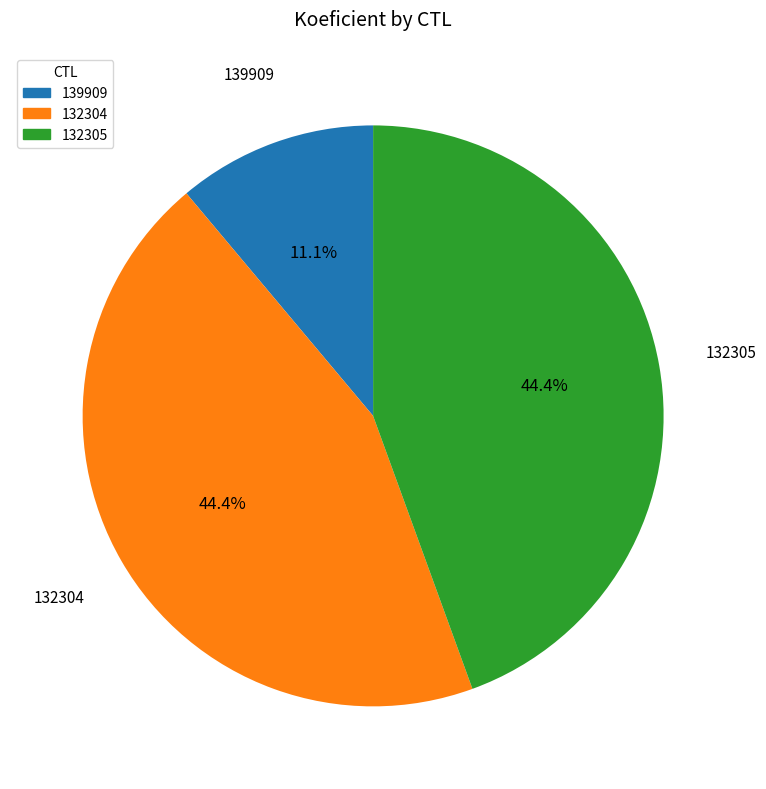

What percentage is the 132305 slice, to the nearest percent?

44%